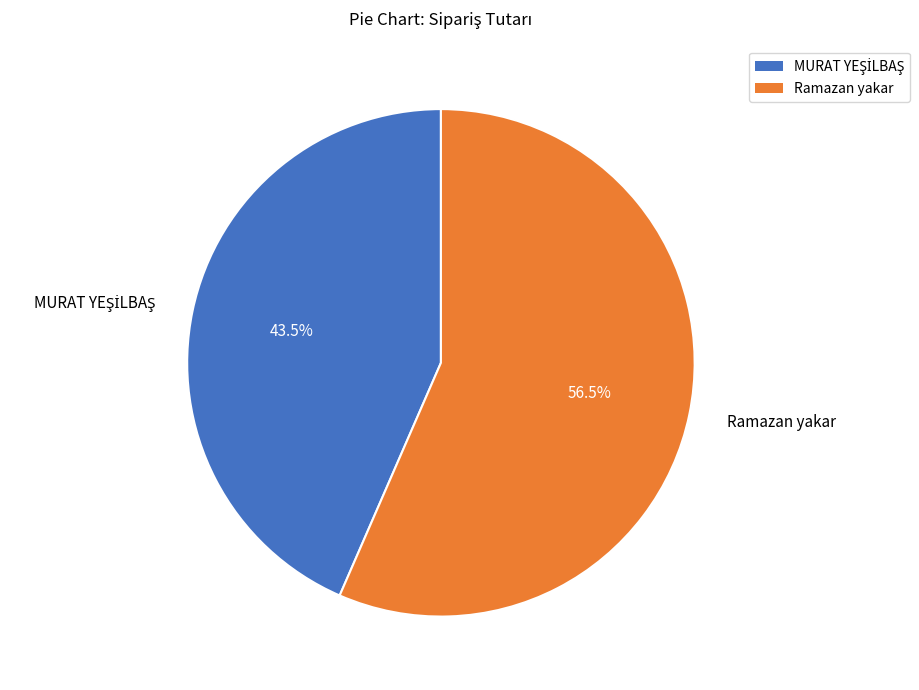

Is there a majority slice in this chart?

Yes